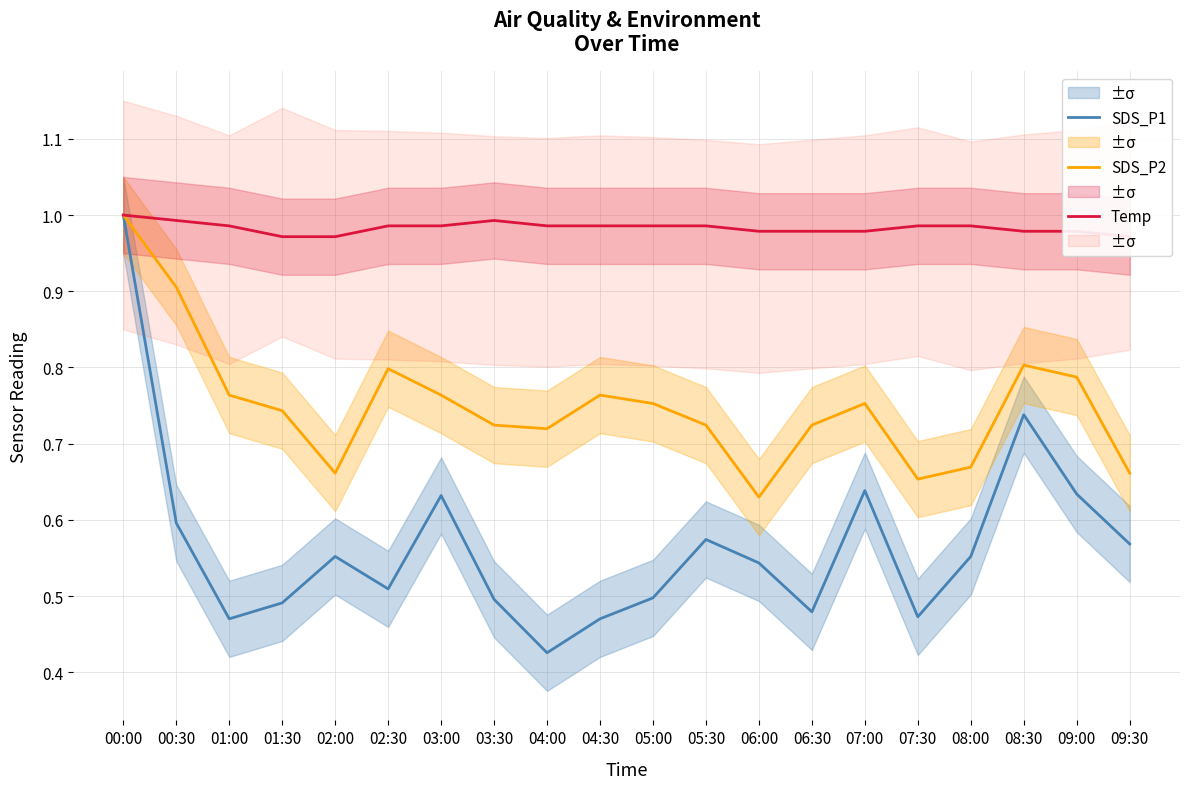

What is the sum of all SDS_P1 values?

11.3